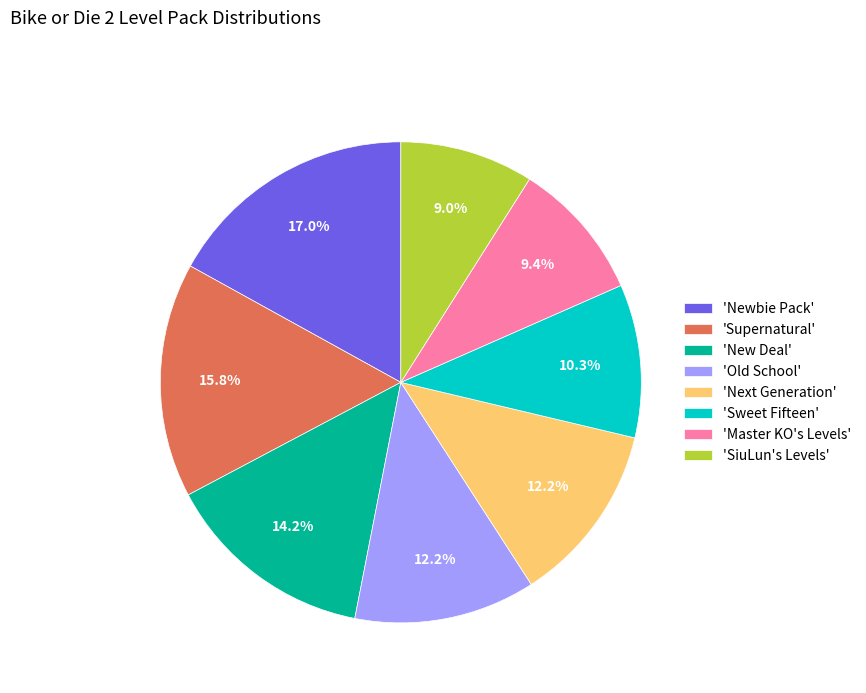

Which slice is the largest?

'Newbie Pack'